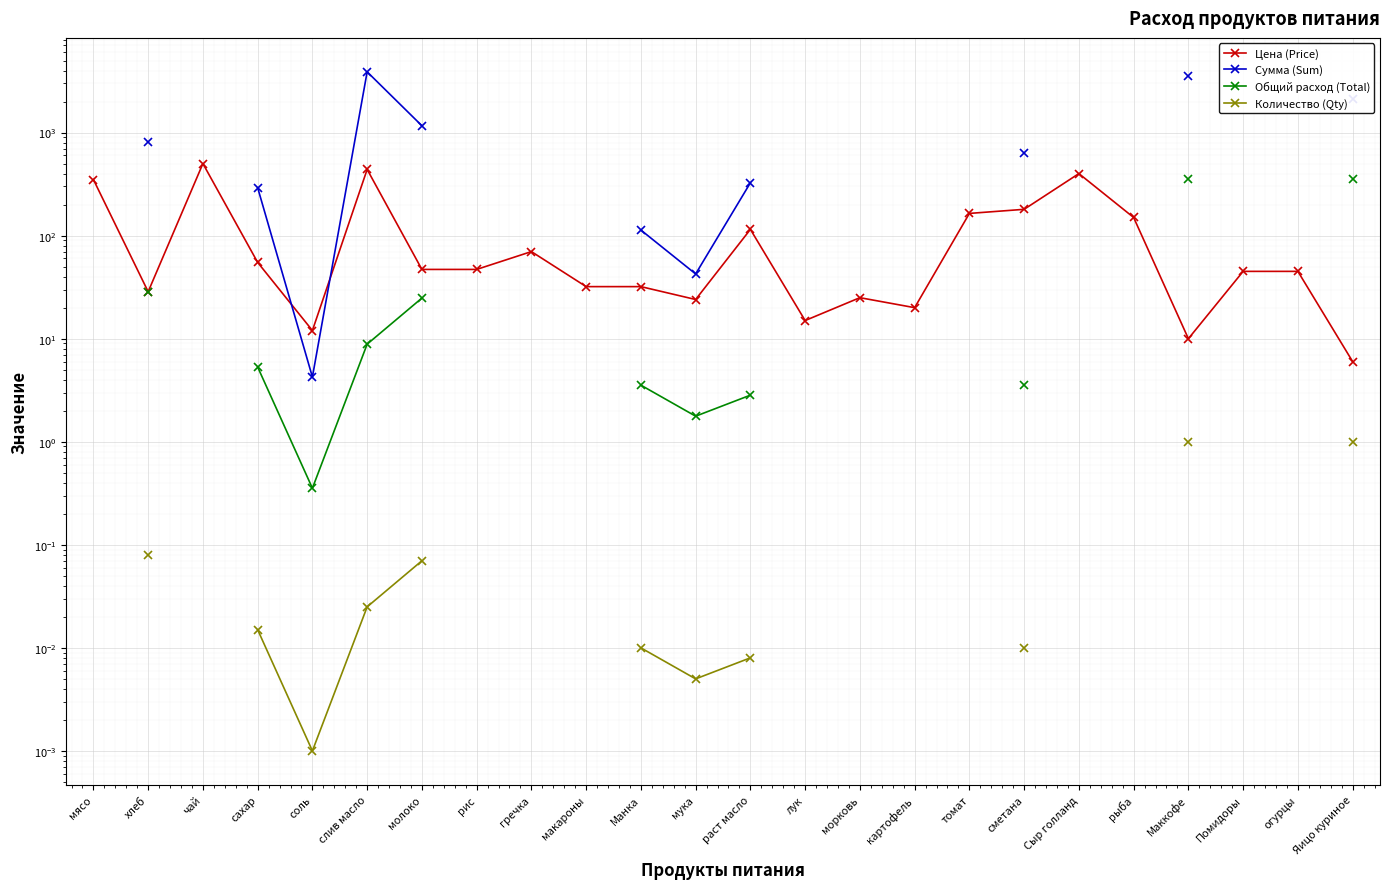

At which category is the sum across all series the highest?

слив масло